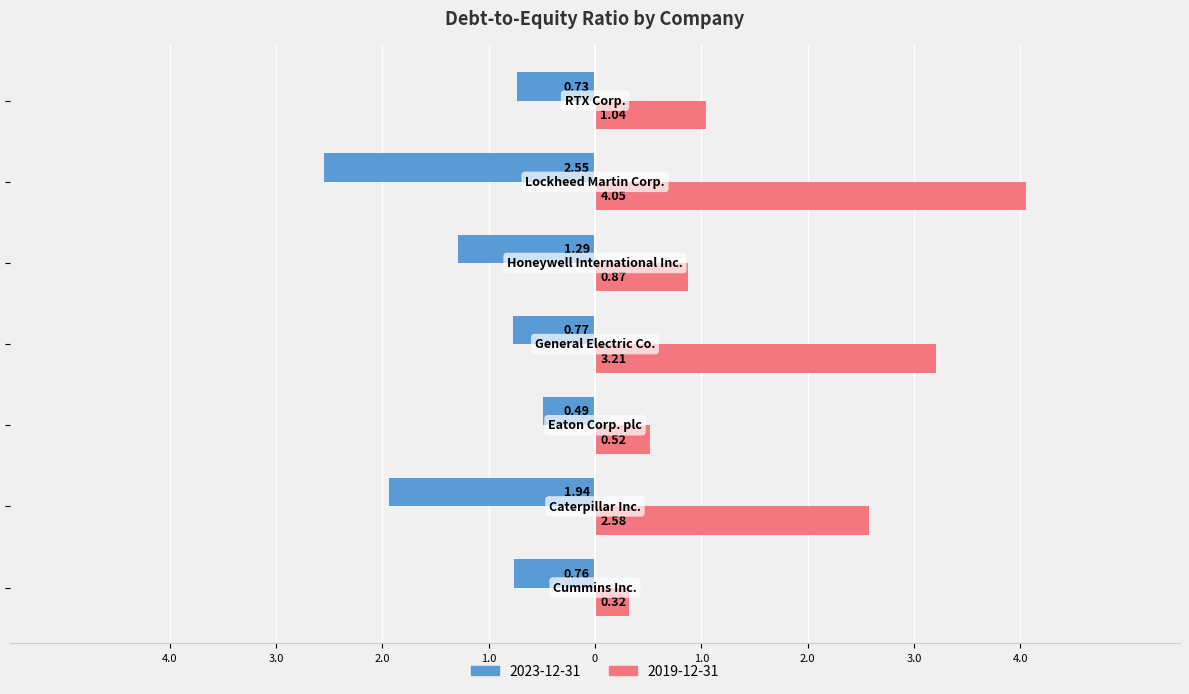

What are all the series names shown in the legend?

2023-12-31, 2019-12-31